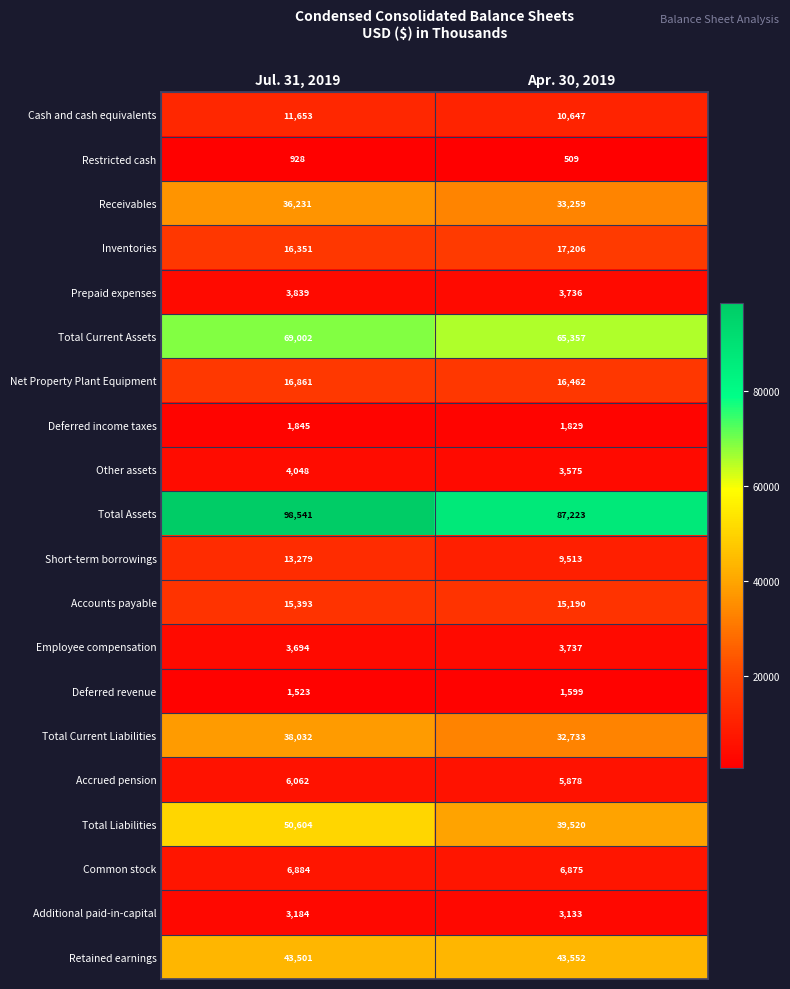

Rank the series at Apr. 30, 2019 from highest to lowest value.

Total Assets, Total Current Assets, Retained earnings, Total Liabilities, Receivables, Total Current Liabilities, Inventories, Net Property Plant Equipment, Accounts payable, Cash and cash equivalents, Short-term borrowings, Common stock, Accrued pension, Employee compensation, Prepaid expenses, Other assets, Additional paid-in-capital, Deferred income taxes, Deferred revenue, Restricted cash